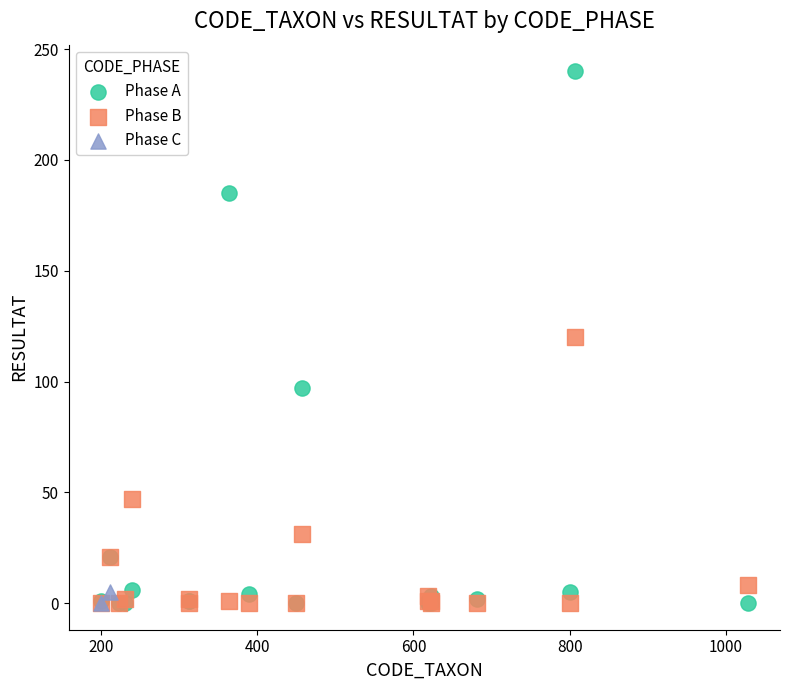

What are all the series names shown in the legend?

Phase A, Phase B, Phase C